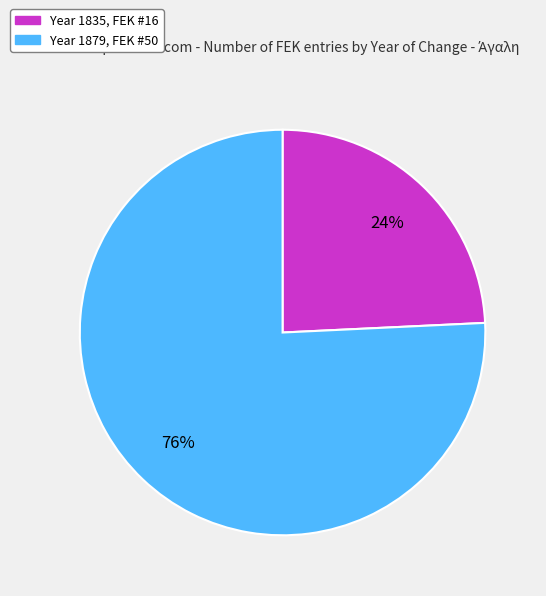

Is there any slice that represents more than half of the pie?

Yes